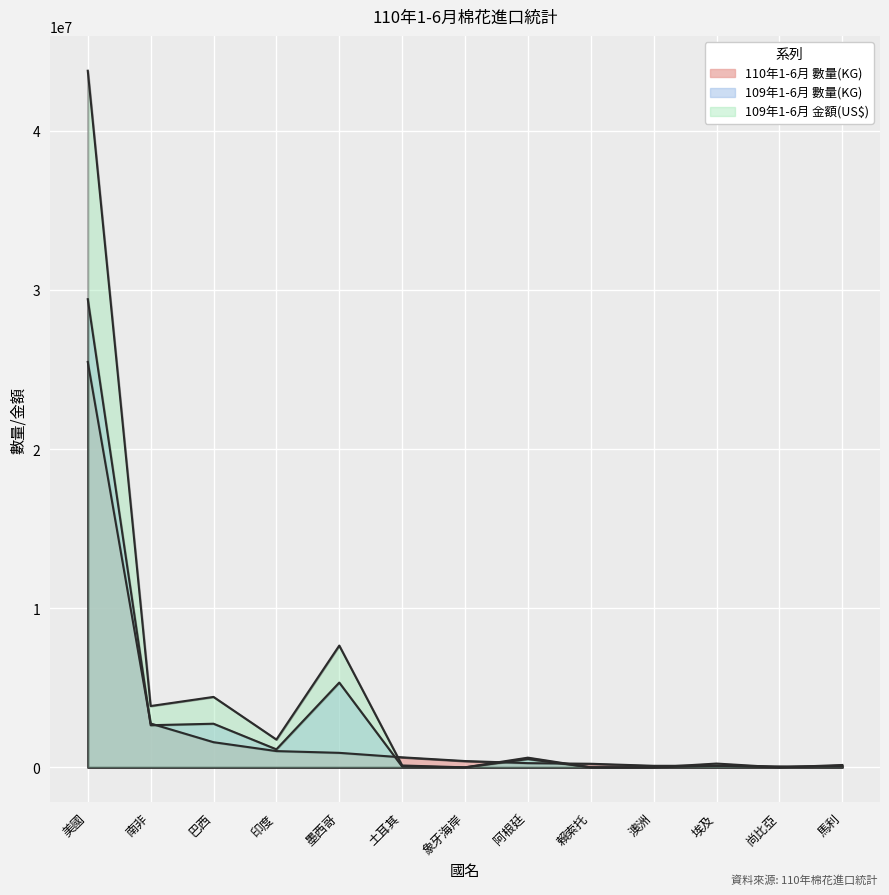

Which series has the largest total across all categories?

109年1-6月 金額(US$)